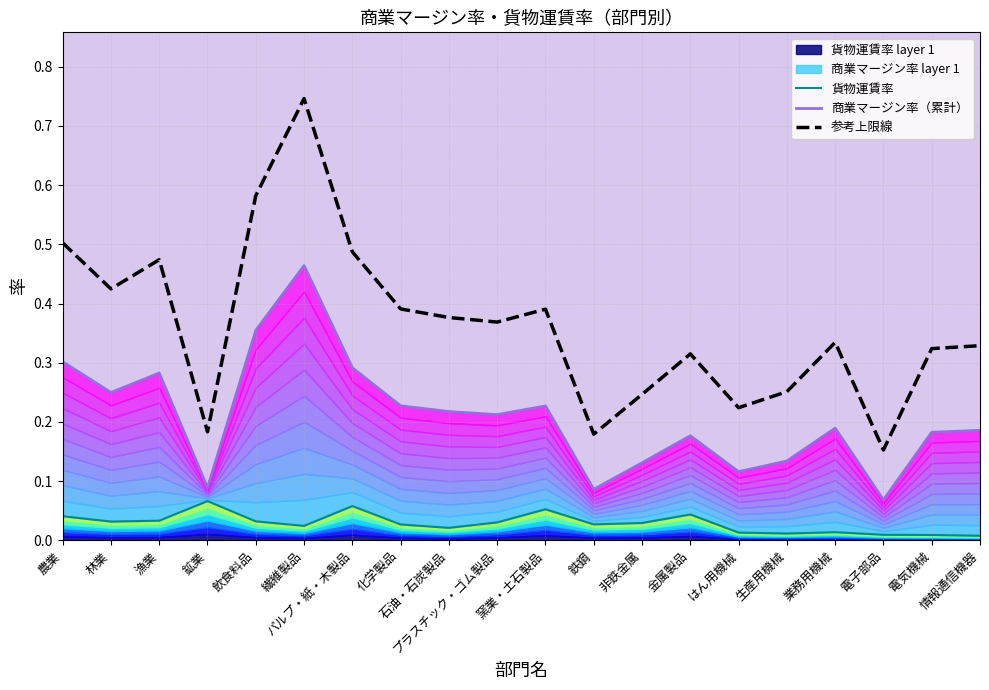

What is the total value across all series at 漁業?

0.8